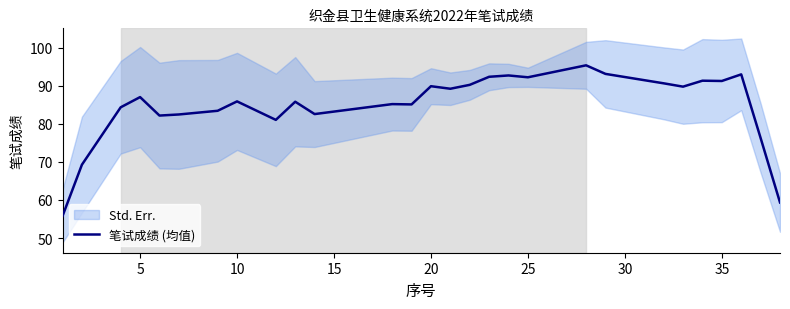

What is the lowest value of the 笔试成绩 (均值) series?

55.8